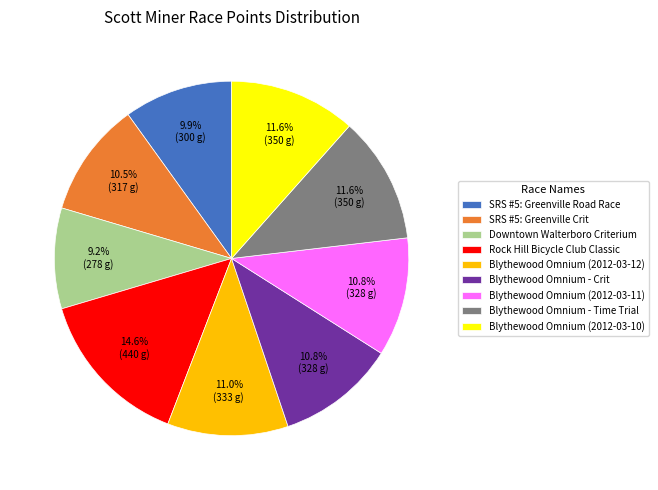

To the nearest percent, what is the difference between the largest and smallest slice percentages?

5%